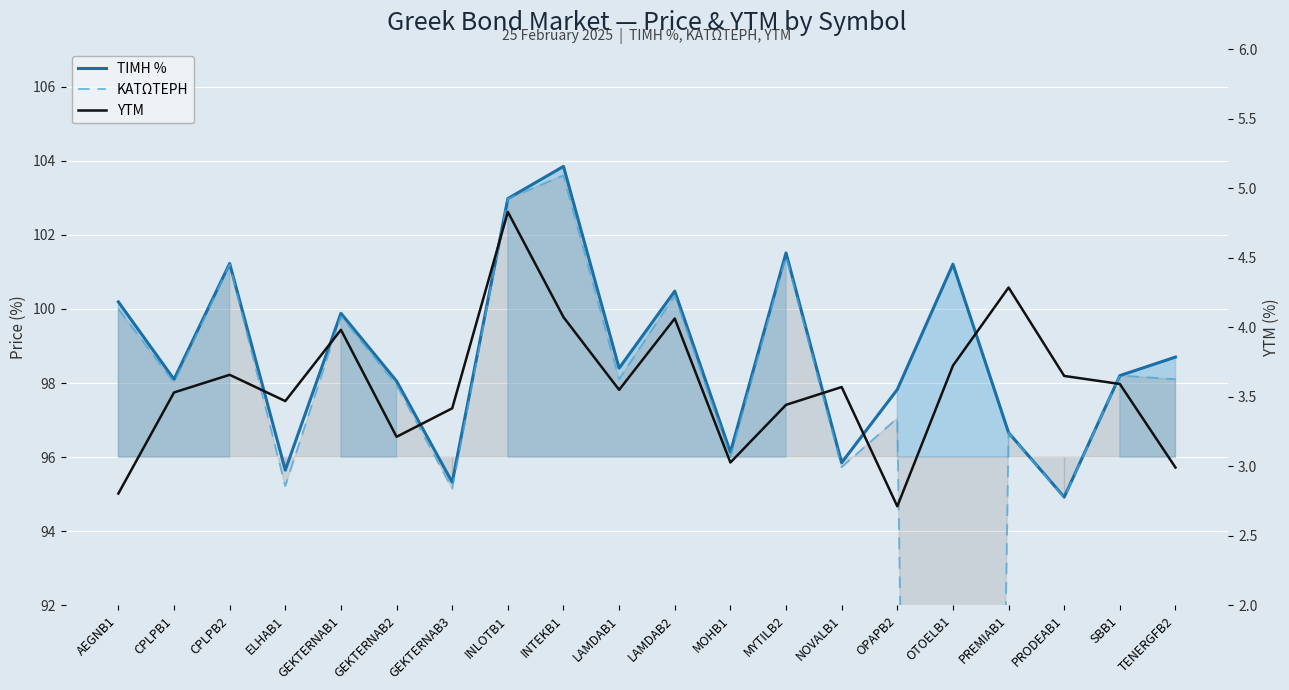

What is the spread (max minus min) of values at CPLPB1?

94.6